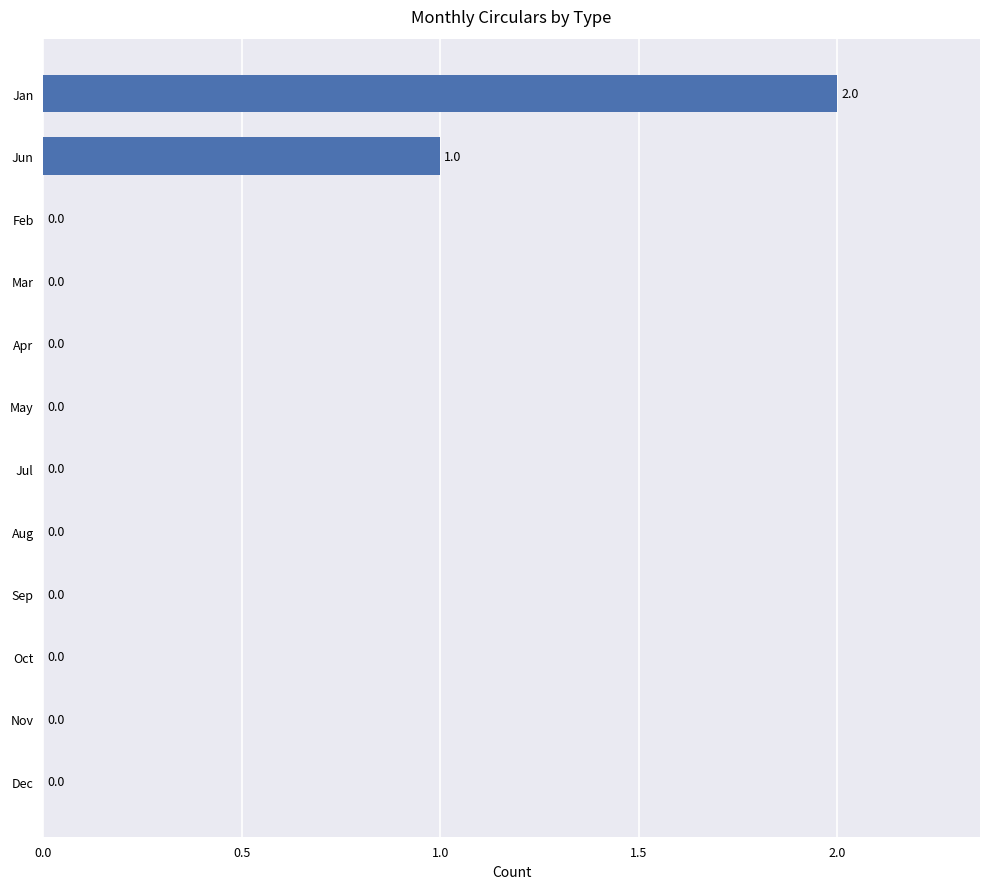

Which has a higher value, Aug or Jun?

Jun